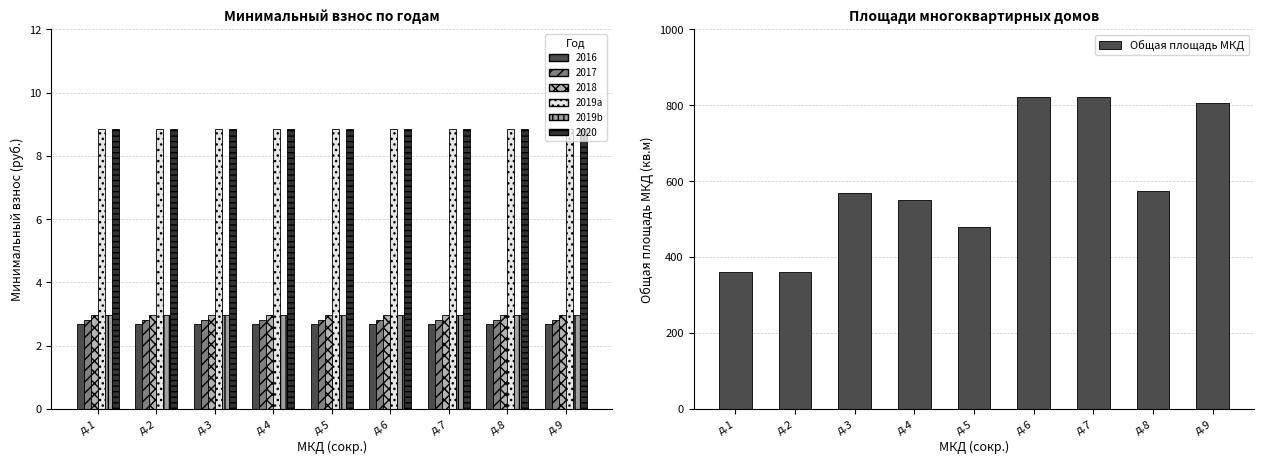

Are the bars grouped side by side (vs. stacked)?

Yes